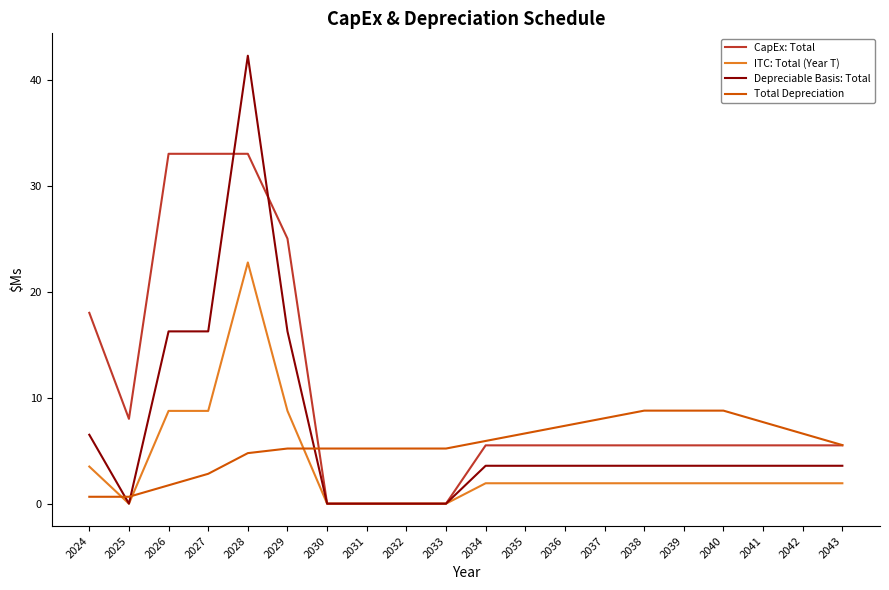

What is the highest value of the ITC: Total (Year T) series?

22.8